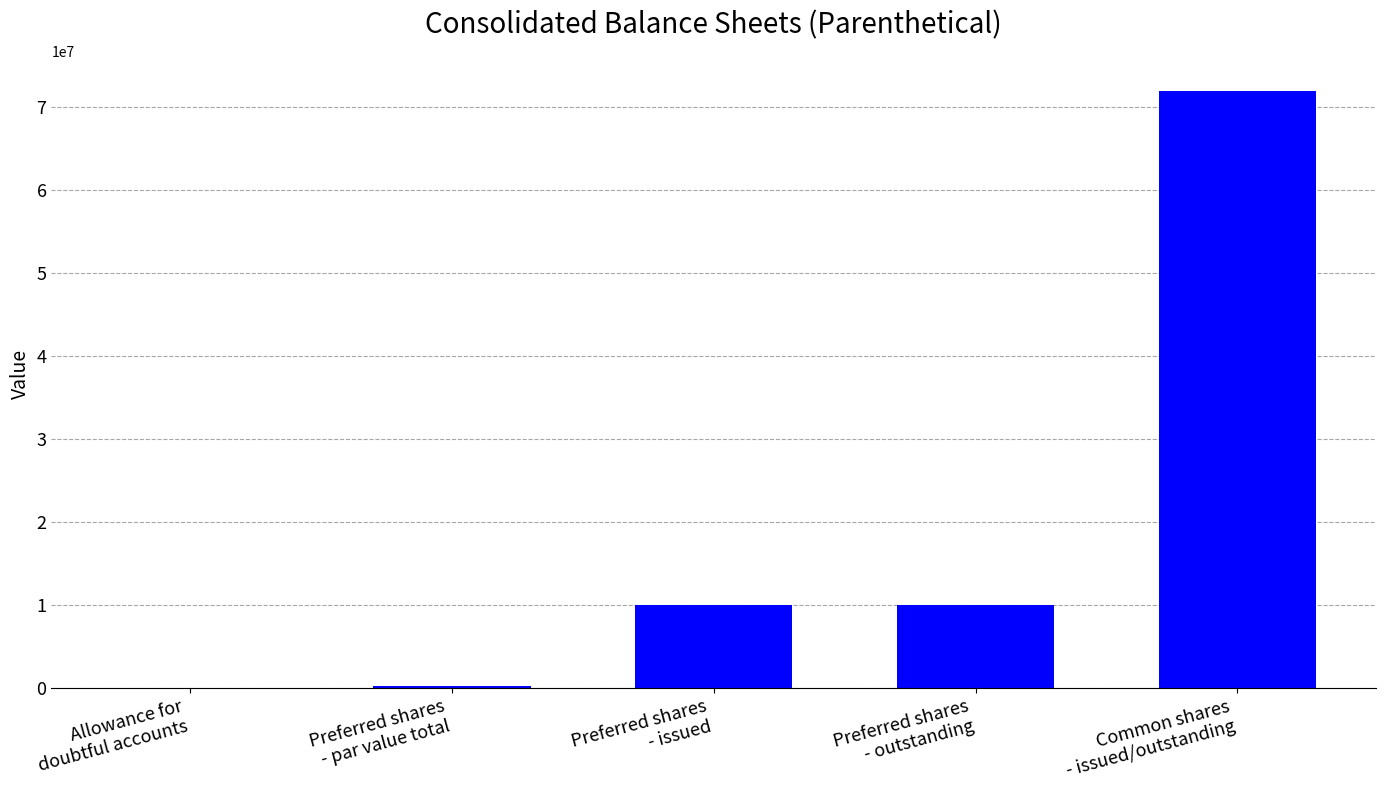

Are the bars horizontal?

No